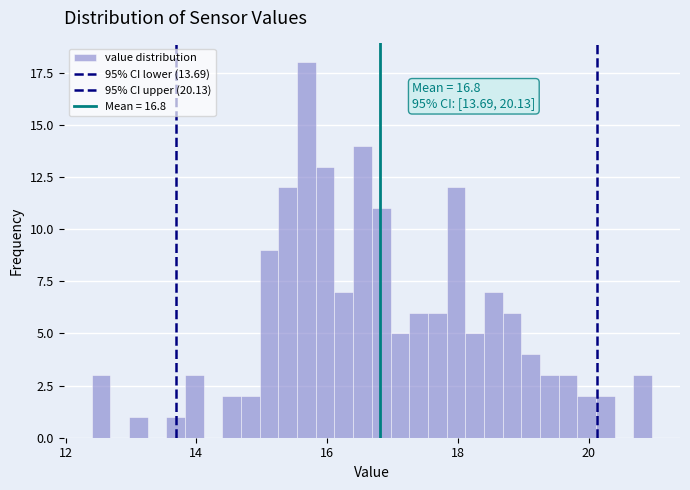

Read against the x-axis, roughly where is the centre of the tallest bar?

15.6